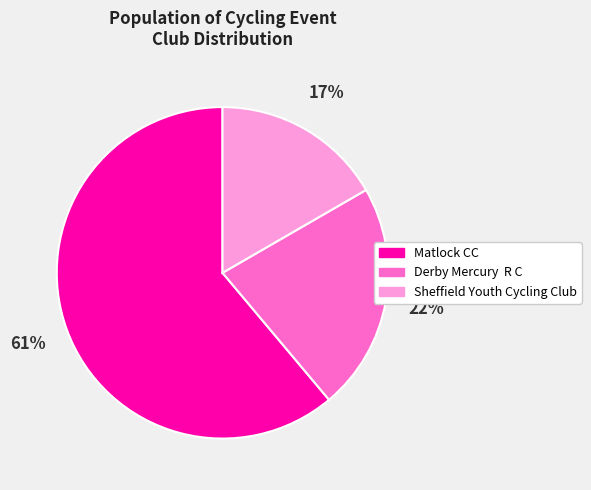

Is it true that Sheffield Youth Cycling Club is 17% of the pie?

True